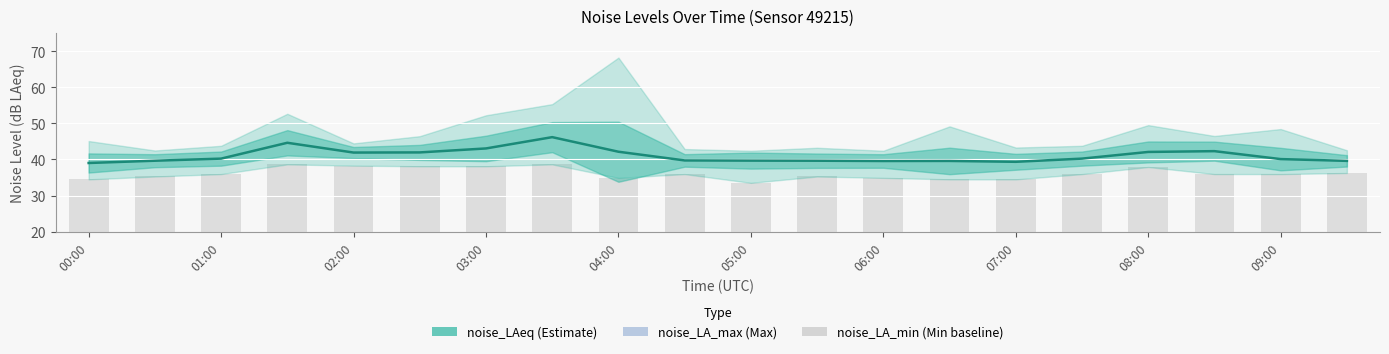

Which label corresponds to the smallest value in the chart?

00:00